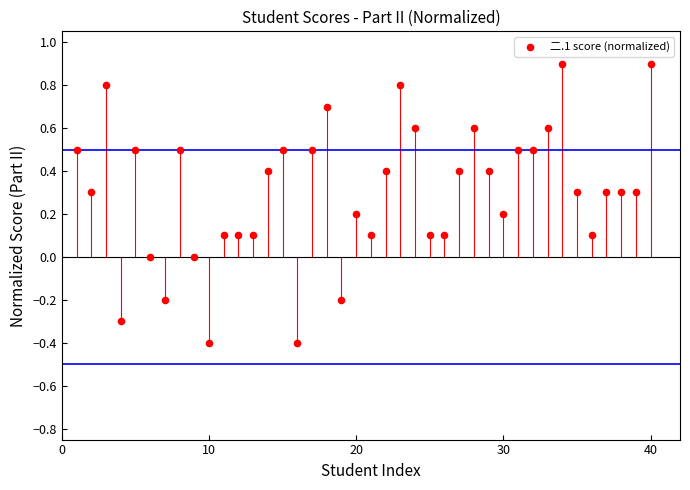

What is the range of Y values (max minus min)?

1.3